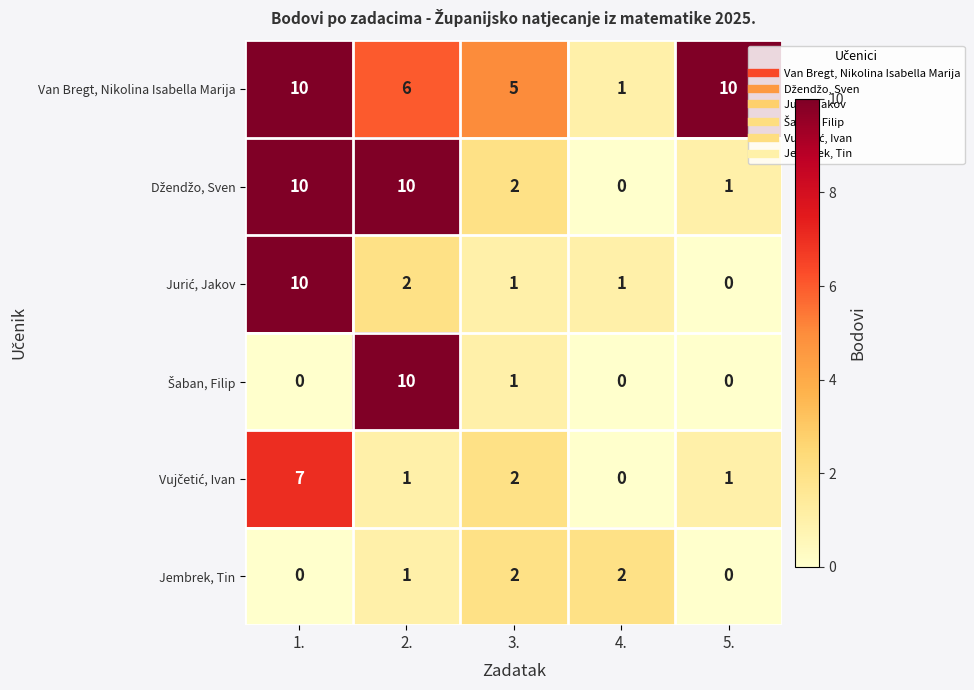

The Jembrek, Tin series shows -1 at 5.. True or false?

False